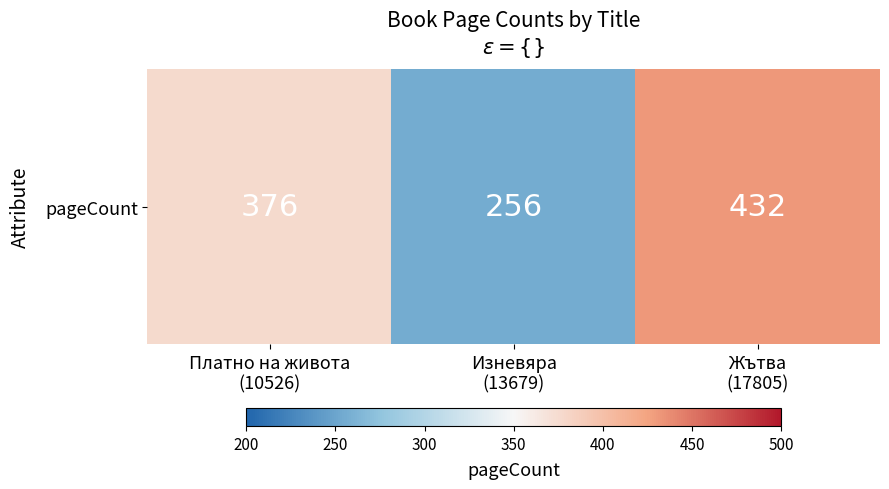

Which has a higher value, Жътва
(17805) or Изневяра
(13679)?

Жътва
(17805)